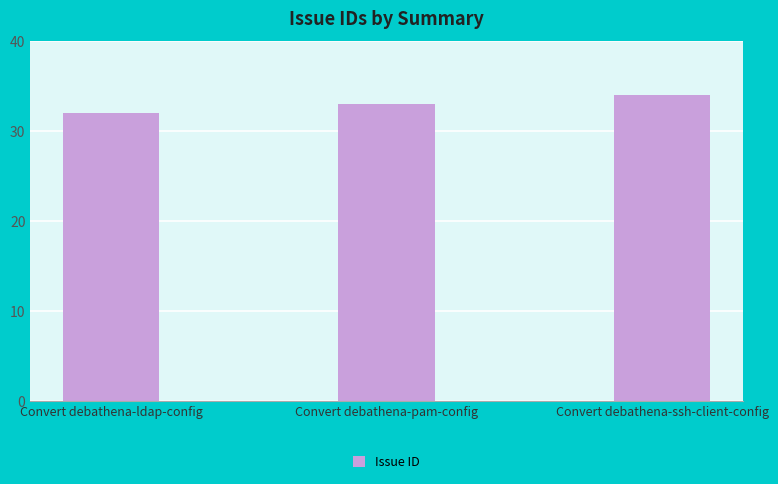

What is the greatest value displayed?

34